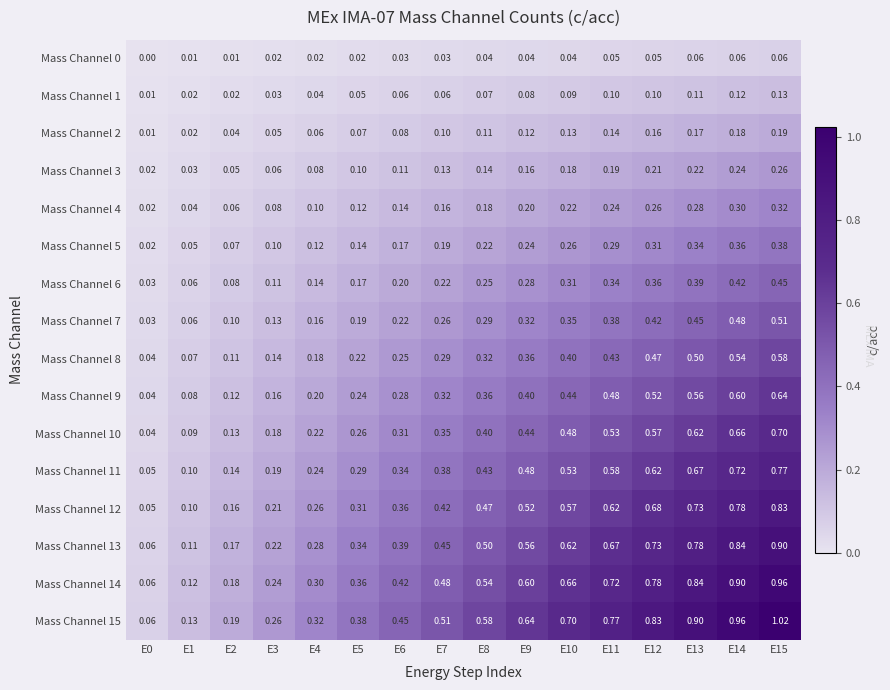

Is the value of Mass Channel 1 at E5 greater than the value of Mass Channel 13 at E12?

No